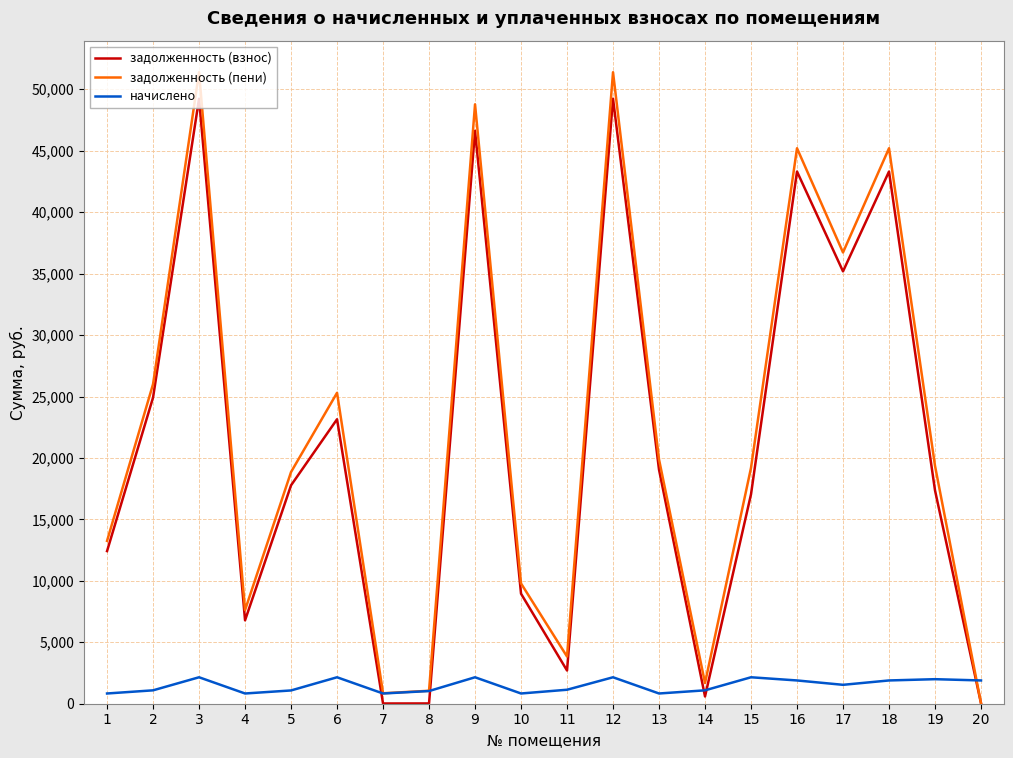

Does the chart display data point markers on the line(s)?

No